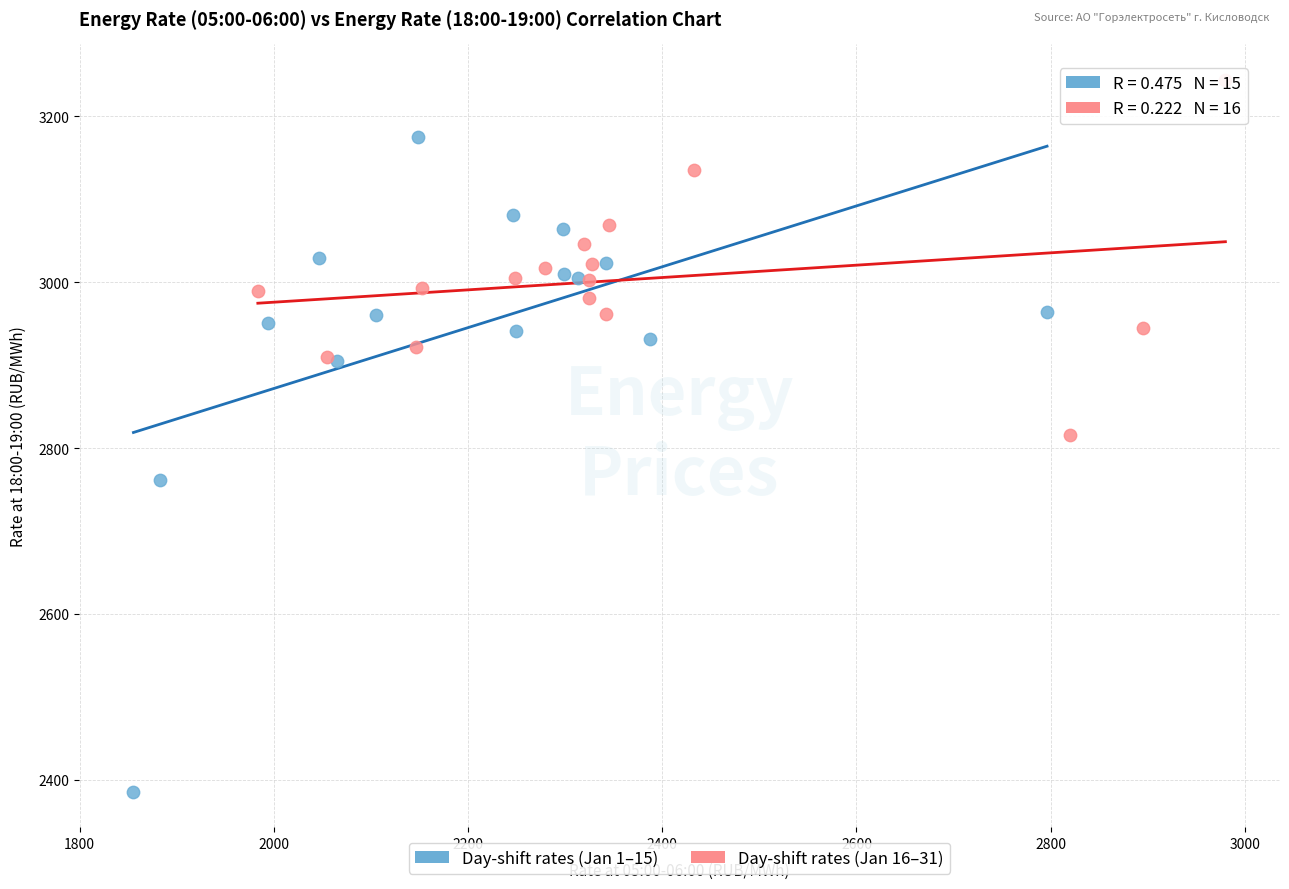

Which series contains the lowest Y value?

Day-shift rates (Jan 1–15)